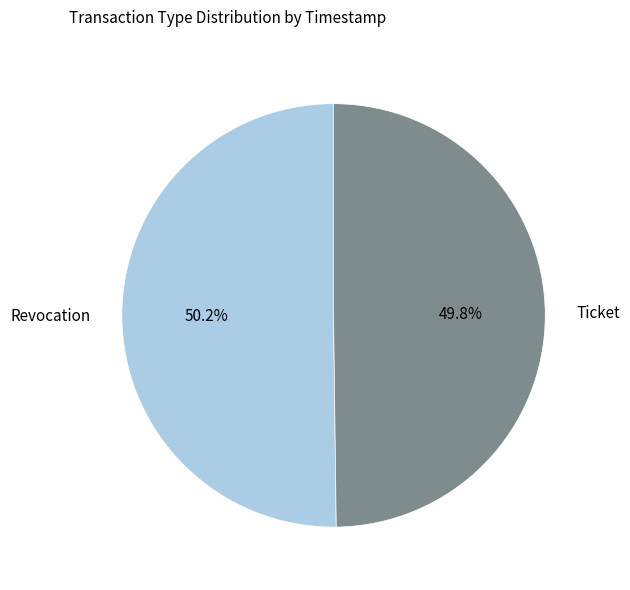

Is there any slice that represents more than half of the pie?

Yes